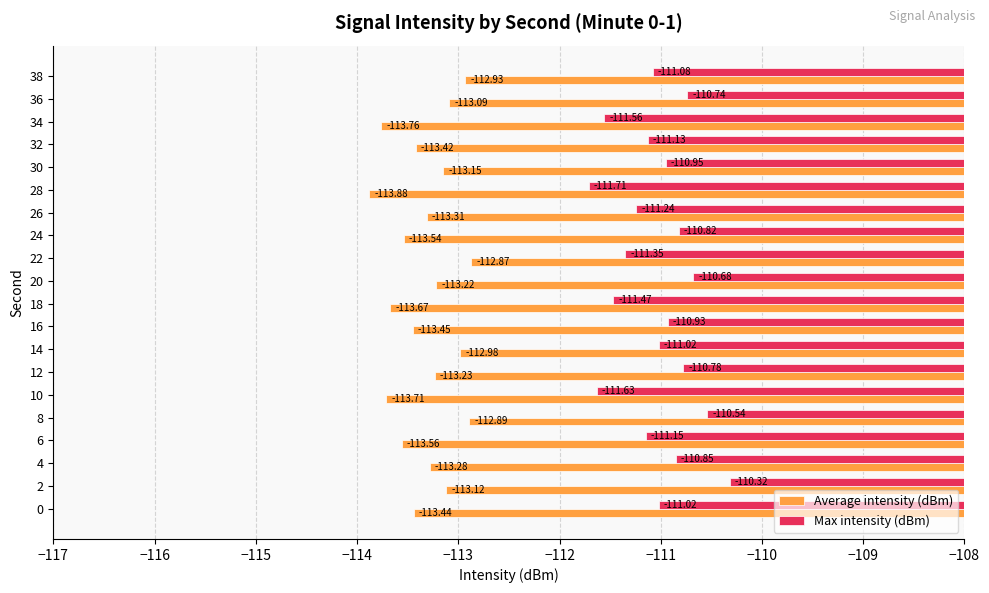

Between 8 and 14, which series saw the biggest shift?

Max intensity (dBm)